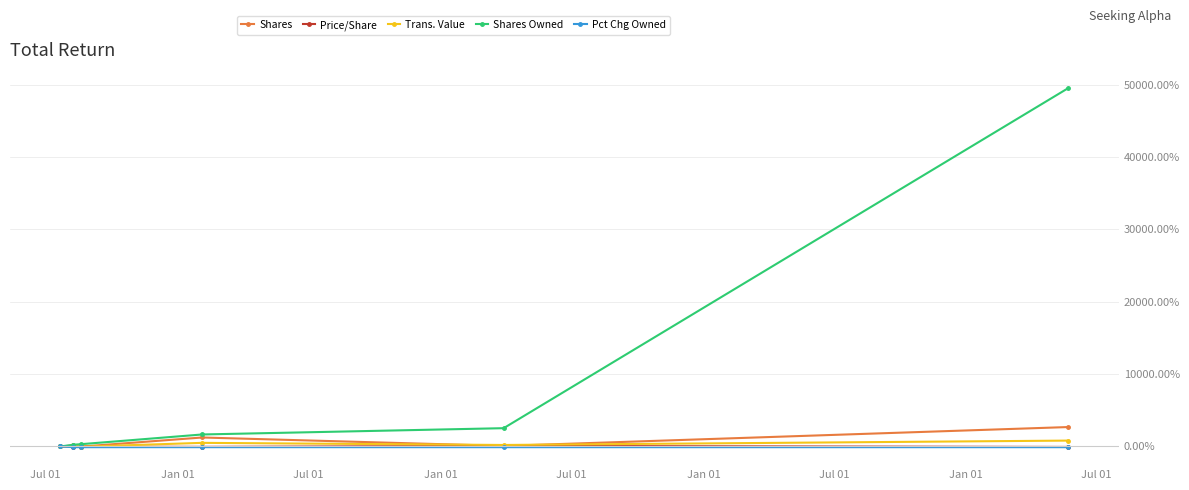

How many values in the Shares Owned series are below 1656?

3